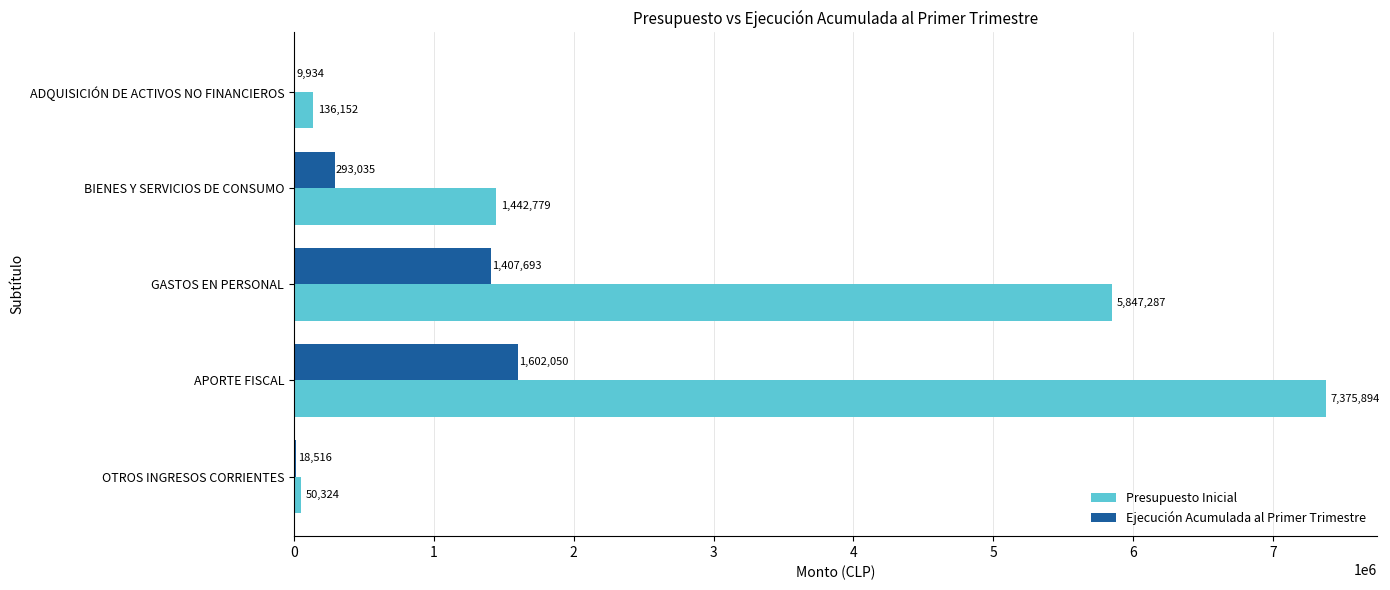

What is the sum of all Presupuesto Inicial values?

14852436